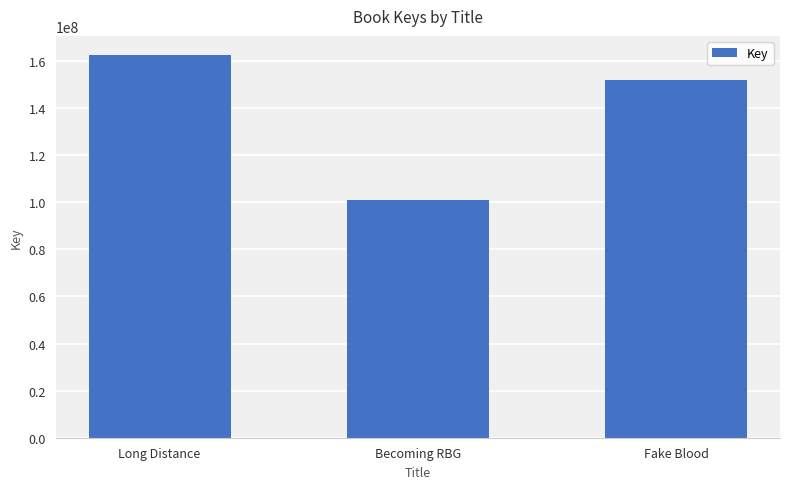

What is the difference between the values at Becoming RBG and Fake Blood?

50766784